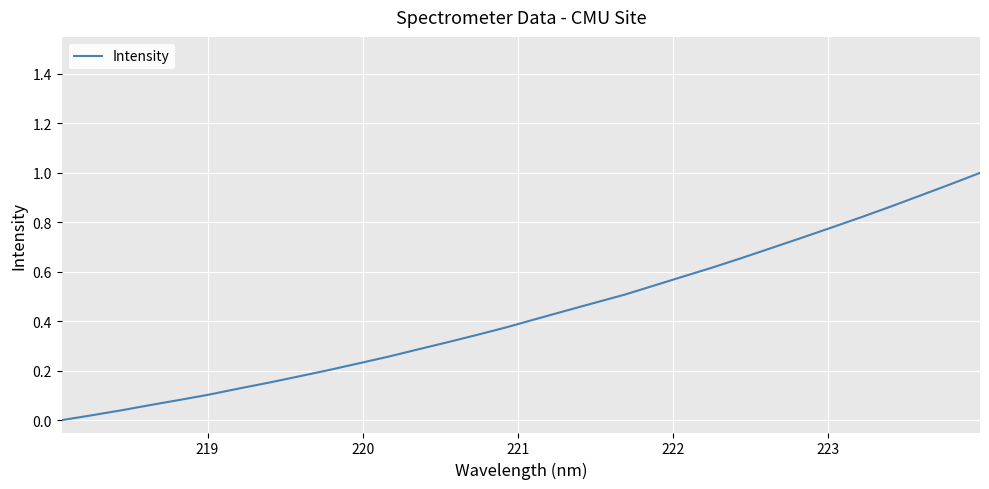

Does the chart have visible grid lines?

Yes